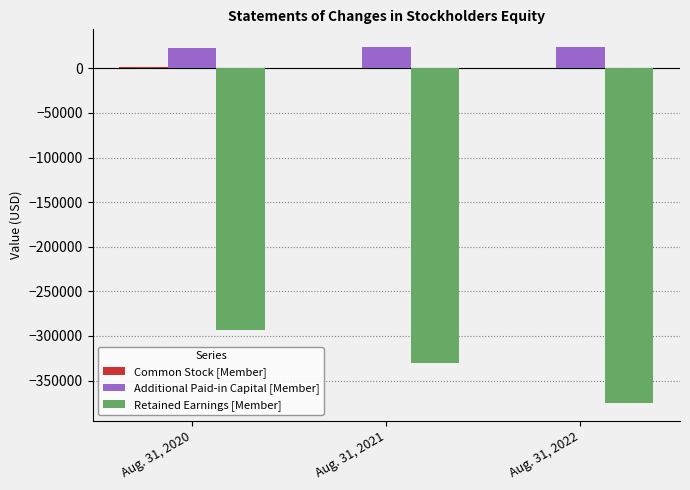

What is the sum of the Retained Earnings [Member] values at Aug. 31, 2022 and Aug. 31, 2020?

-668656